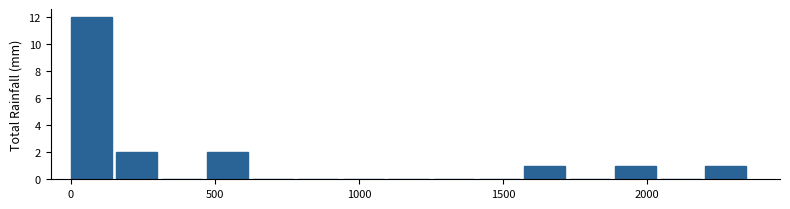

Read against the x-axis, roughly where is the centre of the tallest bar?

50